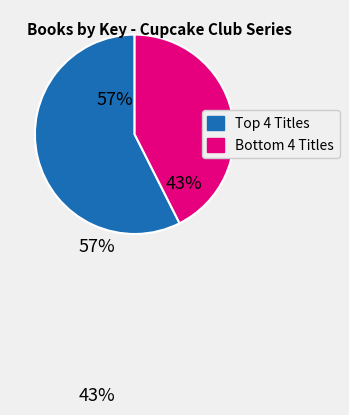

To the nearest percent, what is the average slice percentage?

50%